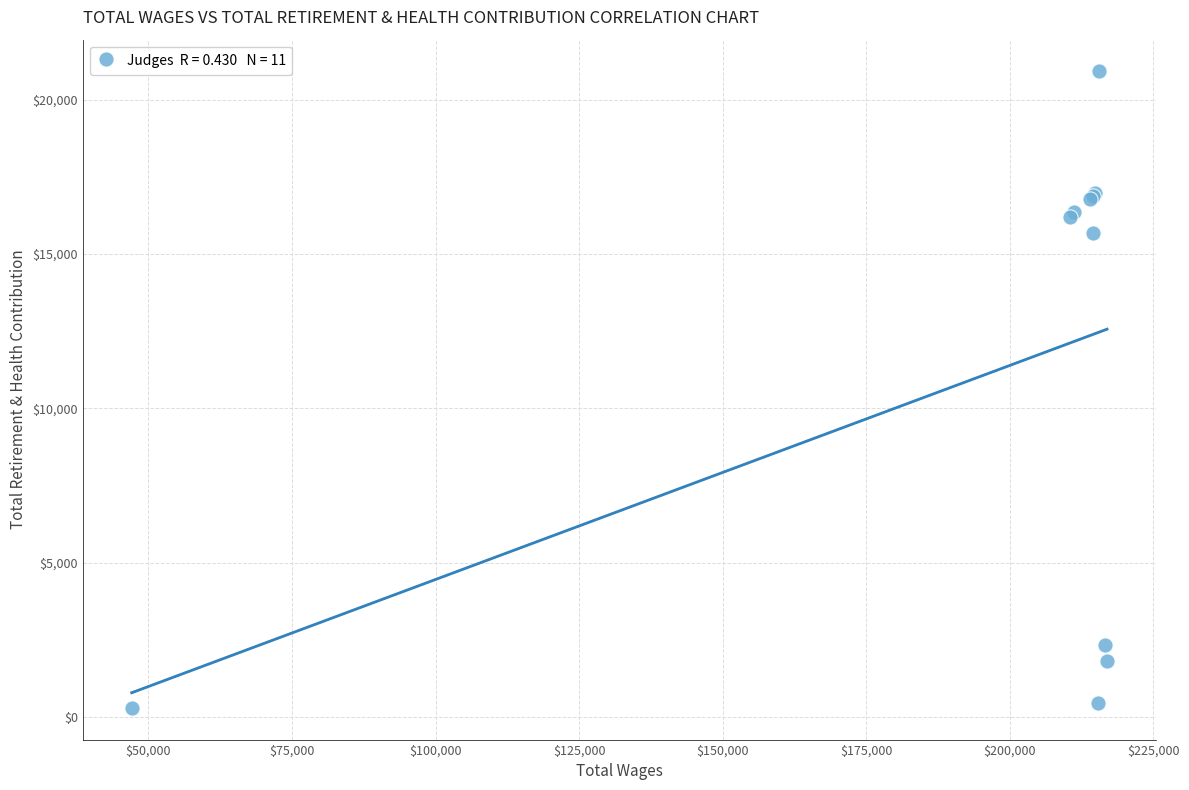

What Y value in the scatter plot is closest to 10609?

15673